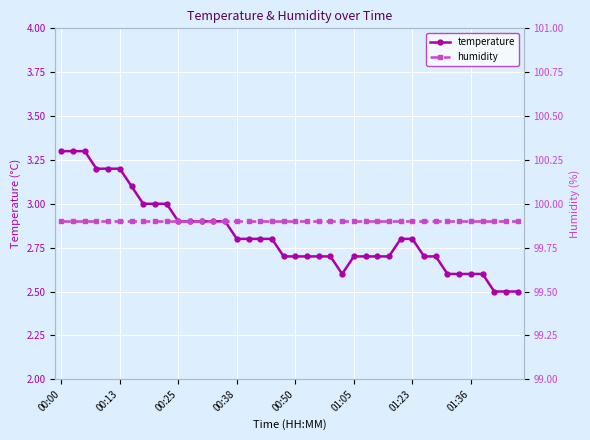

True or false: humidity has more than 0 points higher than both neighbors.

False